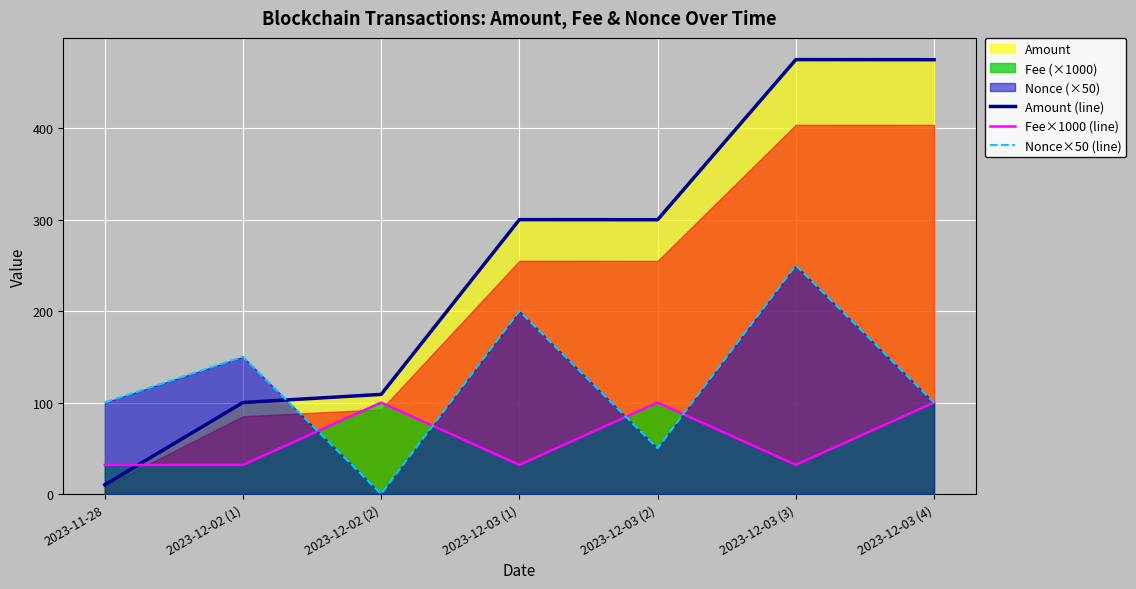

Reading right to left, transcribe all the data shown in this chart.

Amount (line): 2023-12-03 (4)=474.9	2023-12-03 (3)=475.0	2023-12-03 (2)=299.9	2023-12-03 (1)=300.0	2023-12-02 (2)=108.9	2023-12-02 (1)=100.0	2023-11-28=10.0
Fee×1000 (line): 2023-12-03 (4)=100.0	2023-12-03 (3)=31.8	2023-12-03 (2)=100.0	2023-12-03 (1)=31.8	2023-12-02 (2)=100.0	2023-12-02 (1)=31.8	2023-11-28=31.8
Nonce×50 (line): 2023-12-03 (4)=100.0	2023-12-03 (3)=250.0	2023-12-03 (2)=50.0	2023-12-03 (1)=200.0	2023-12-02 (2)=0.0	2023-12-02 (1)=150.0	2023-11-28=100.0